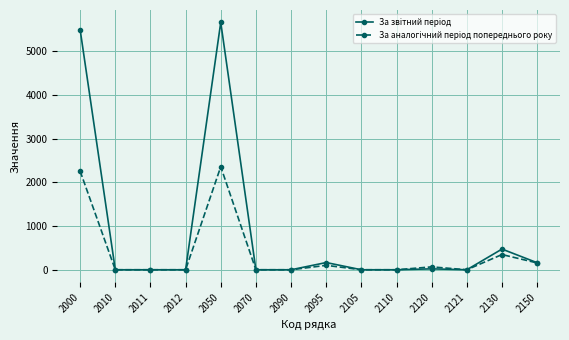

At which category is the sum across all series the highest?

2050